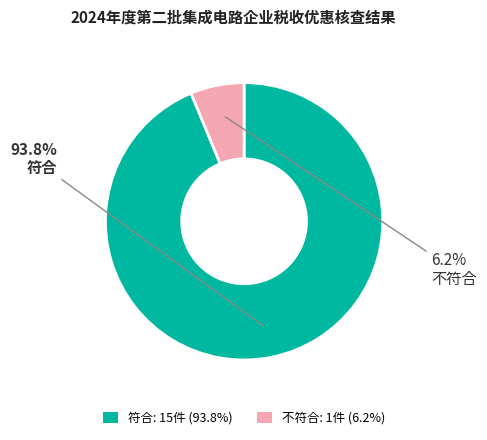

Between 符合: 15件 (93.8%) and 不符合: 1件 (6.2%), which is larger?

符合: 15件 (93.8%)